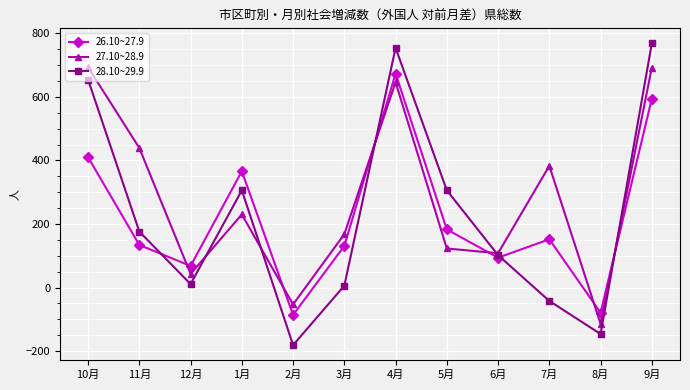

What are all the series names shown in the legend?

26.10~27.9, 27.10~28.9, 28.10~29.9